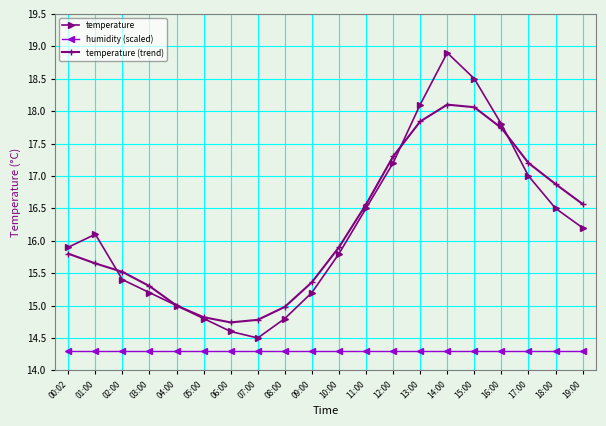

What are all the series names shown in the legend?

temperature, humidity (scaled), temperature (trend)